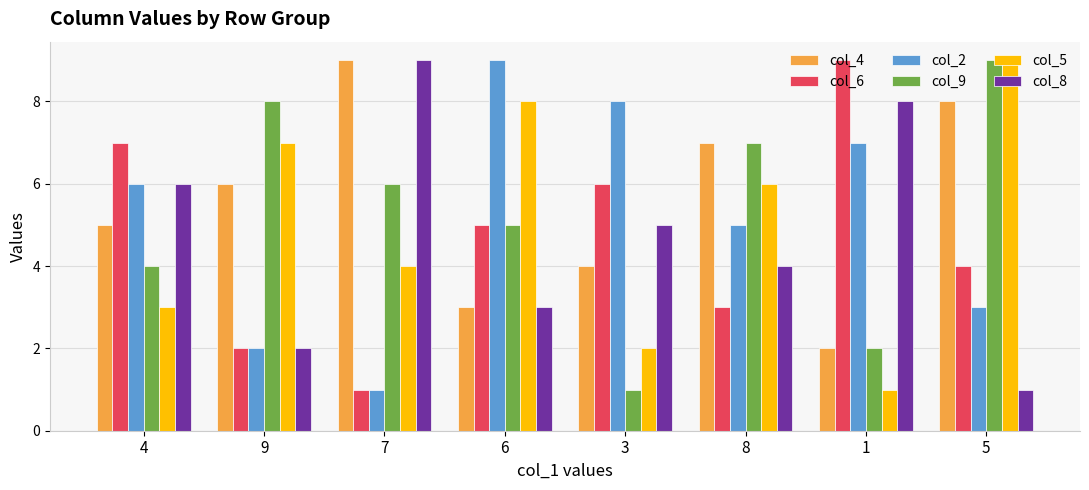

Reading left to right, what are all the values shown in this chart?

col_4: 4=5	9=6	7=9	6=3	3=4	8=7	1=2	5=8
col_6: 4=7	9=2	7=1	6=5	3=6	8=3	1=9	5=4
col_2: 4=6	9=2	7=1	6=9	3=8	8=5	1=7	5=3
col_9: 4=4	9=8	7=6	6=5	3=1	8=7	1=2	5=9
col_5: 4=3	9=7	7=4	6=8	3=2	8=6	1=1	5=9
col_8: 4=6	9=2	7=9	6=3	3=5	8=4	1=8	5=1